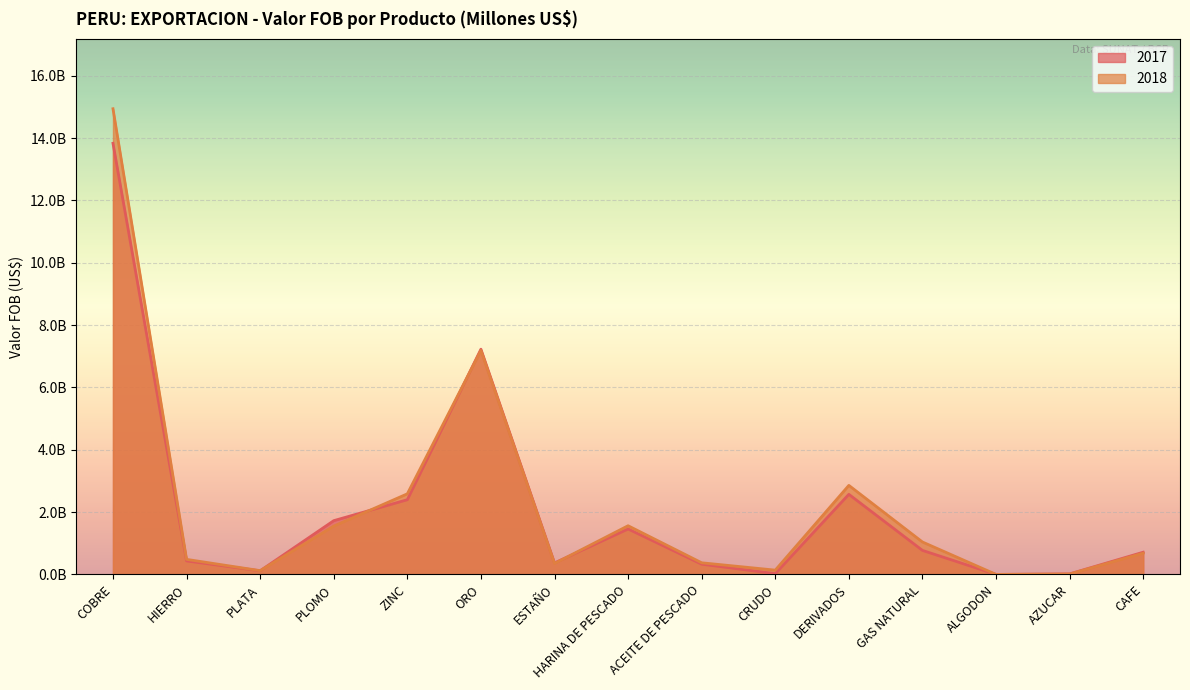

How many data points in 2017 are less than 713901151?

7